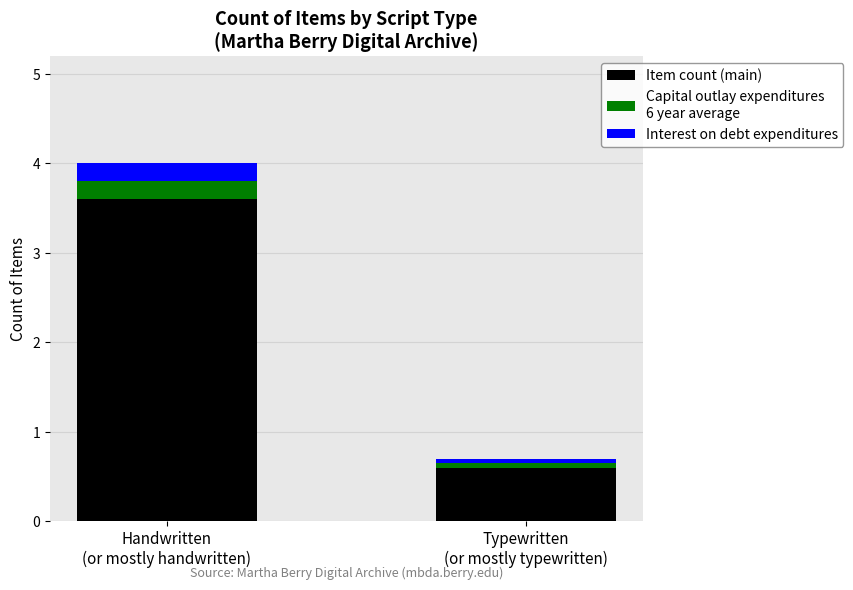

Reading left to right, list the values for the Item count (main) series.

3.6	0.6